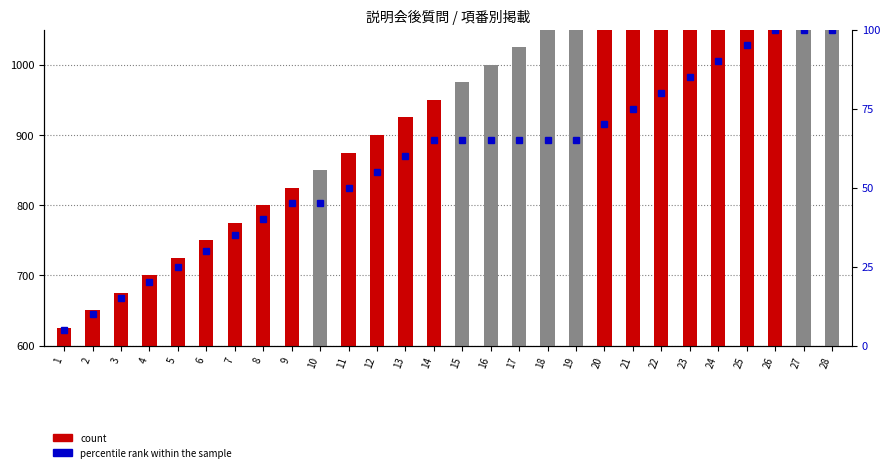

How many bars are there in total?

56